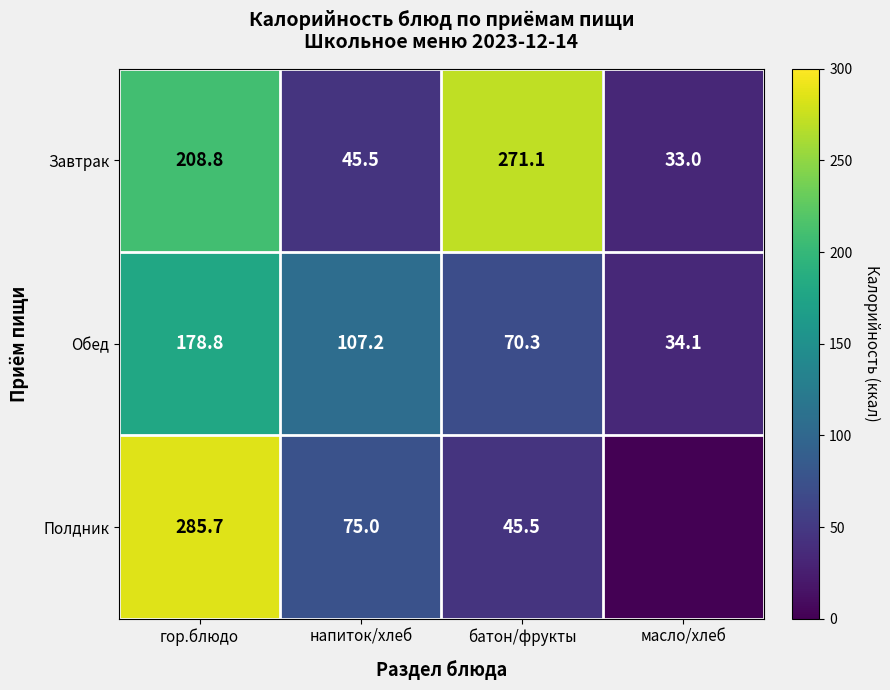

At which label does Обед reach its minimum?

масло/хлеб